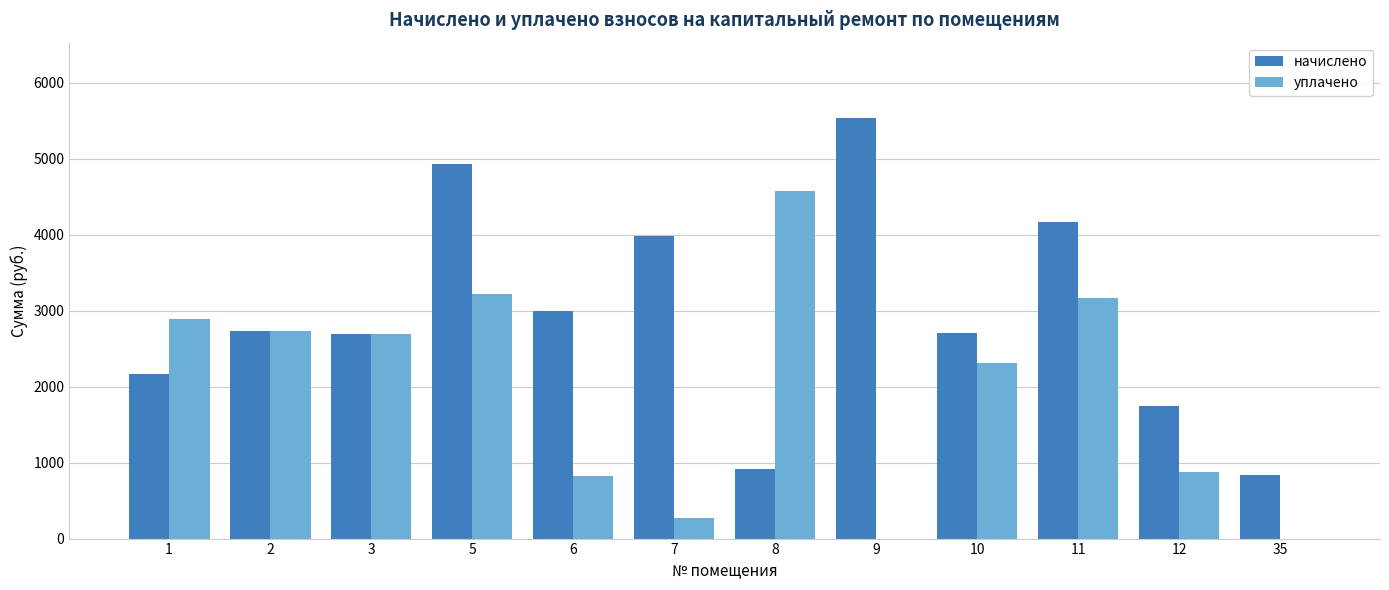

At which label does уплачено first exceed 2695?

1